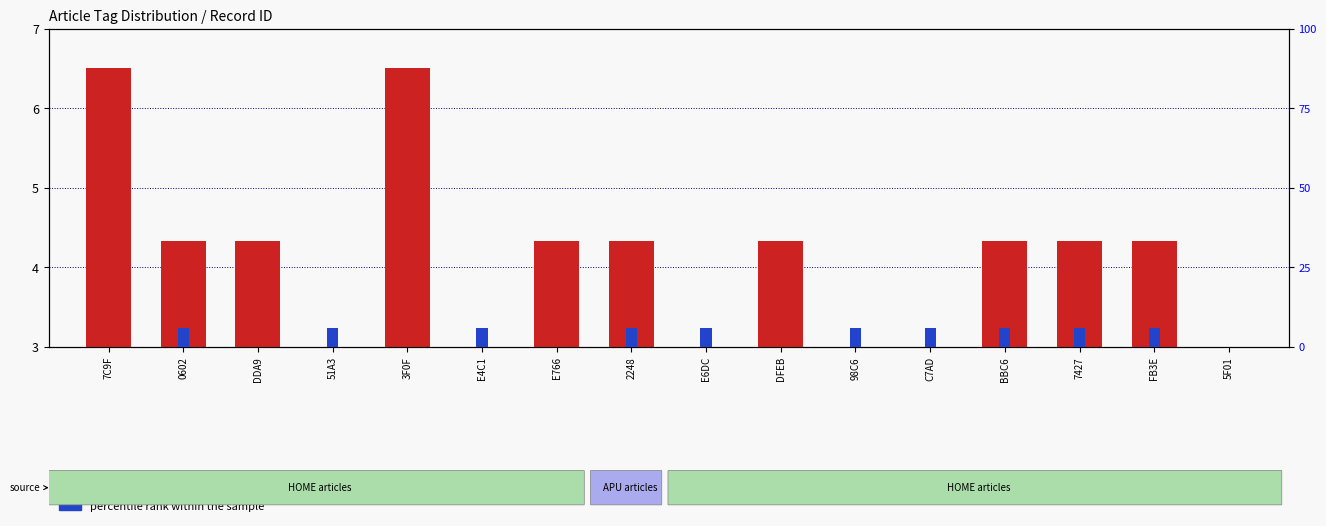

How many bars are there in total?

32